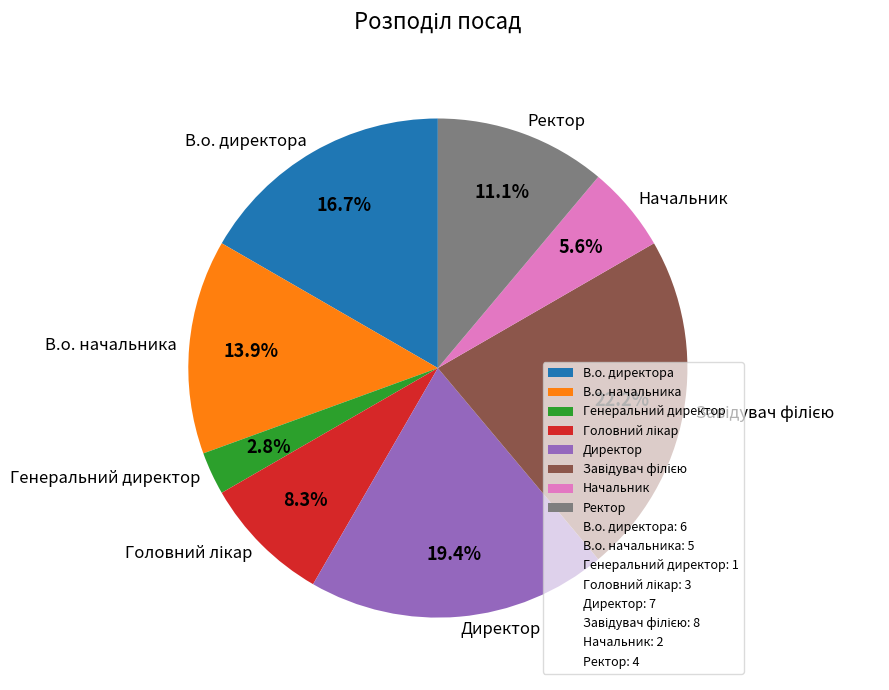

What is the ratio of the value at Начальник to the value at В.о. директора?

0.3